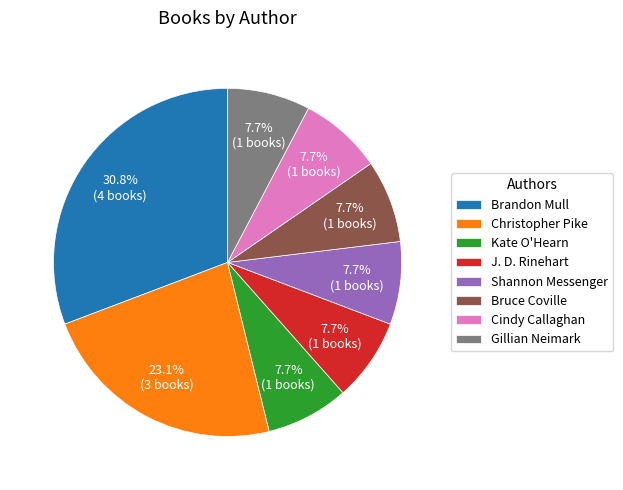

Which category has the biggest portion of the pie?

Brandon Mull